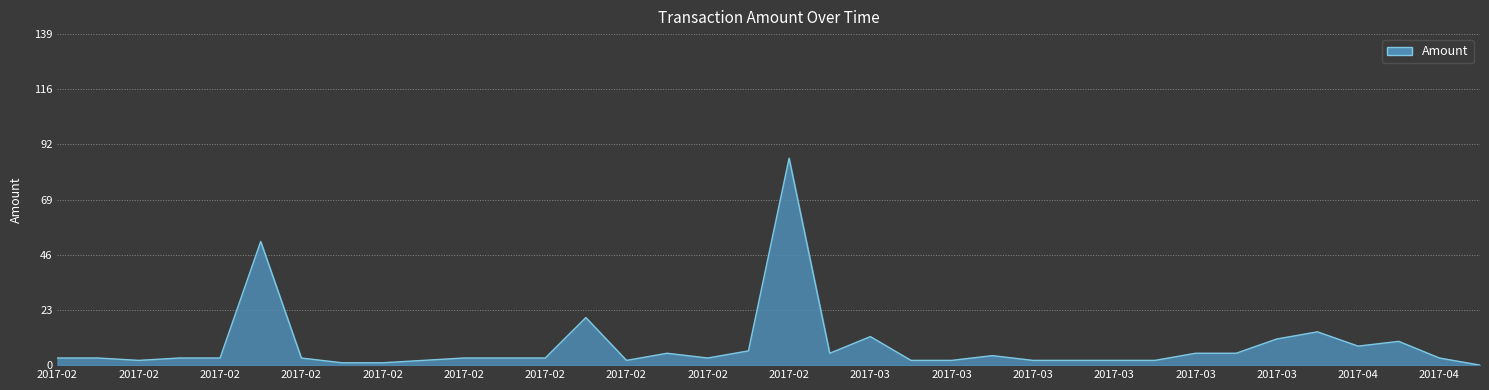

What is the greatest value displayed?

87.0